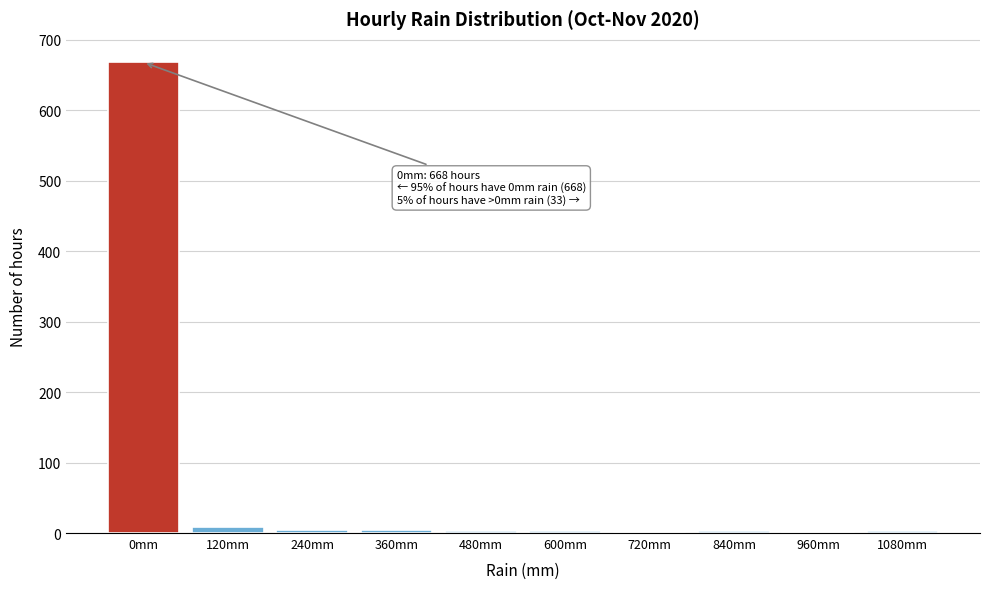

At which category does the chart reach its peak across all series?

0mm